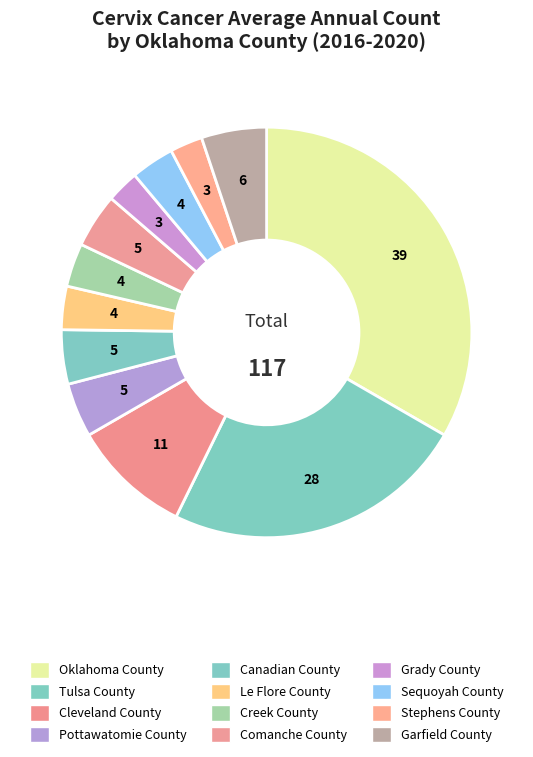

Is Pottawatomie County the majority of the pie?

No